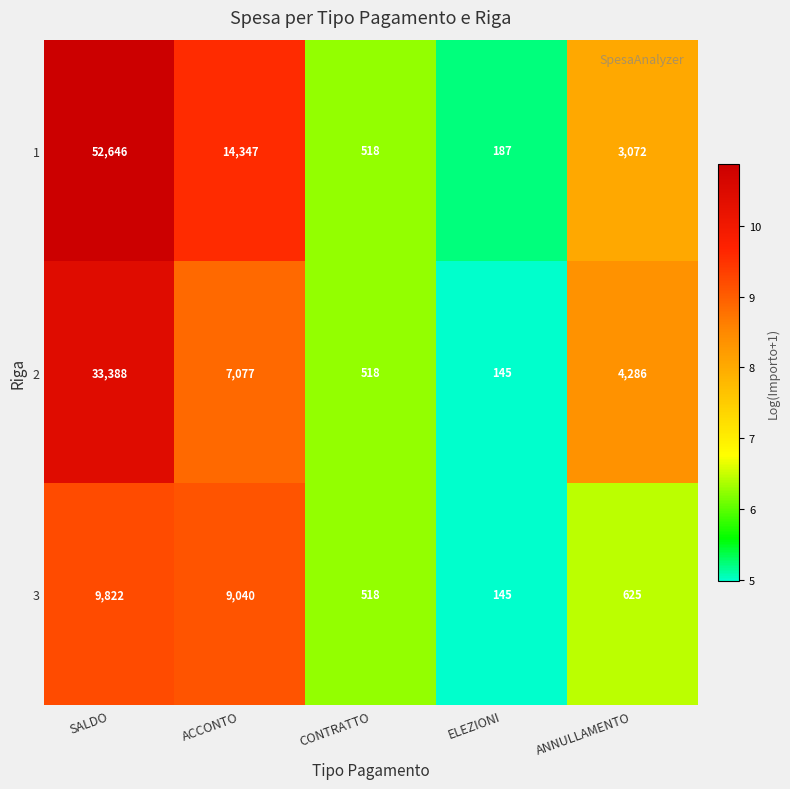

What is the difference between the 1 values at ELEZIONI and CONTRATTO?

331